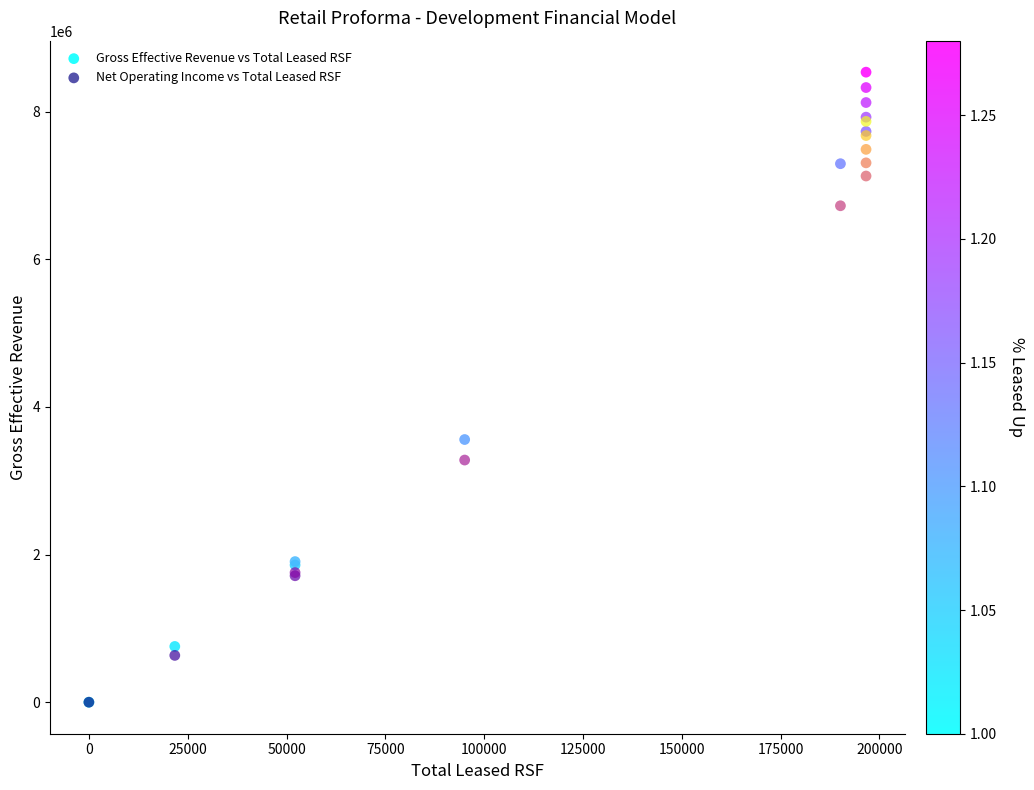

In the Gross Effective Revenue vs Total Leased RSF series, what Y value is closest to 4267257?

3558369.0